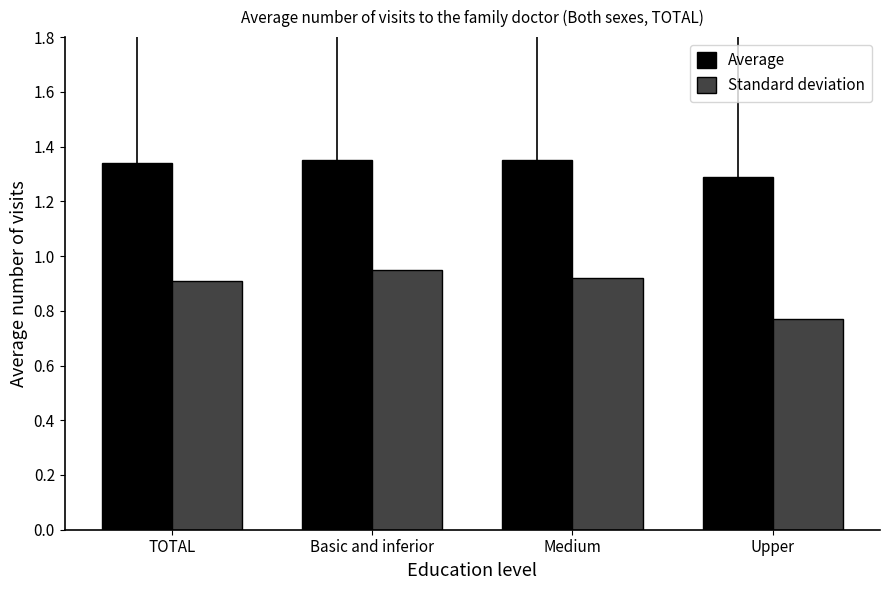

At which label does Standard deviation reach its peak?

Basic and inferior